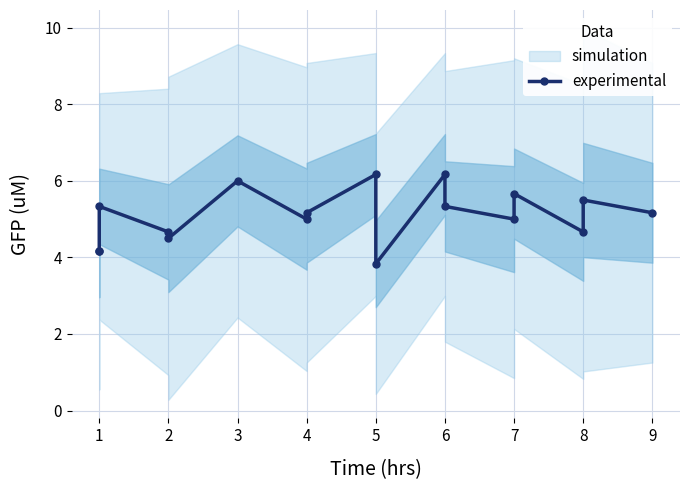

Reading right to left, list all the values displayed in this chart.

5.2	5.5	4.7	5.7	5.0	5.3	6.2	3.8	6.2	5.2	5.0	6.0	4.5	4.7	5.3	4.2	4.2